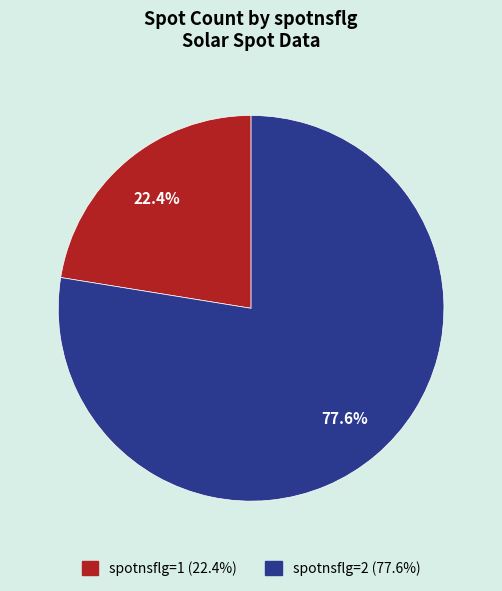

Is there any slice that represents more than half of the pie?

Yes